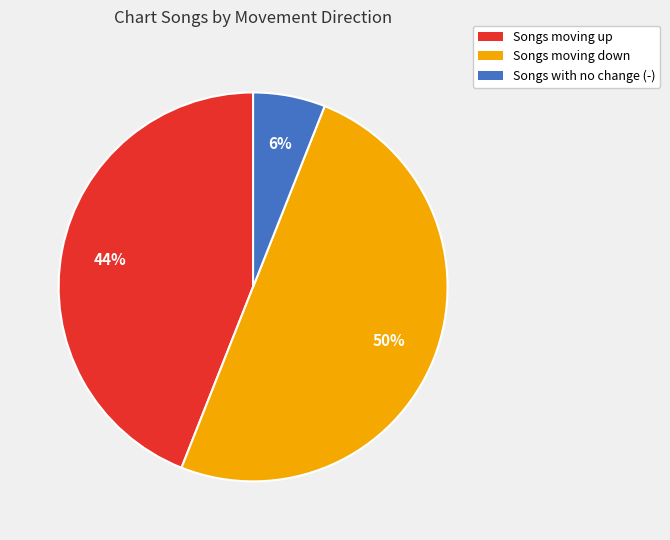

Is Songs with no change (-) the majority of the pie?

No